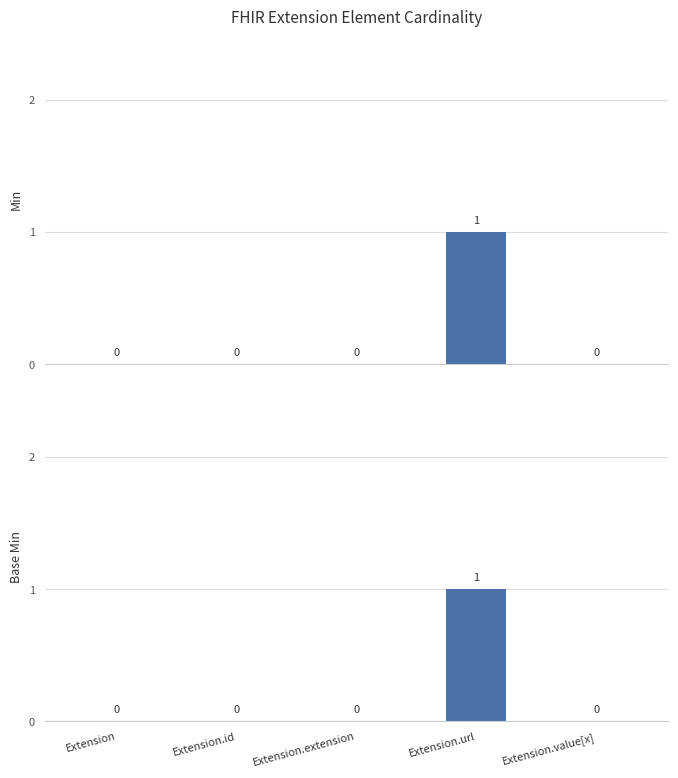

Rank the series by their maximum value, from highest to lowest.

Min, Base Min